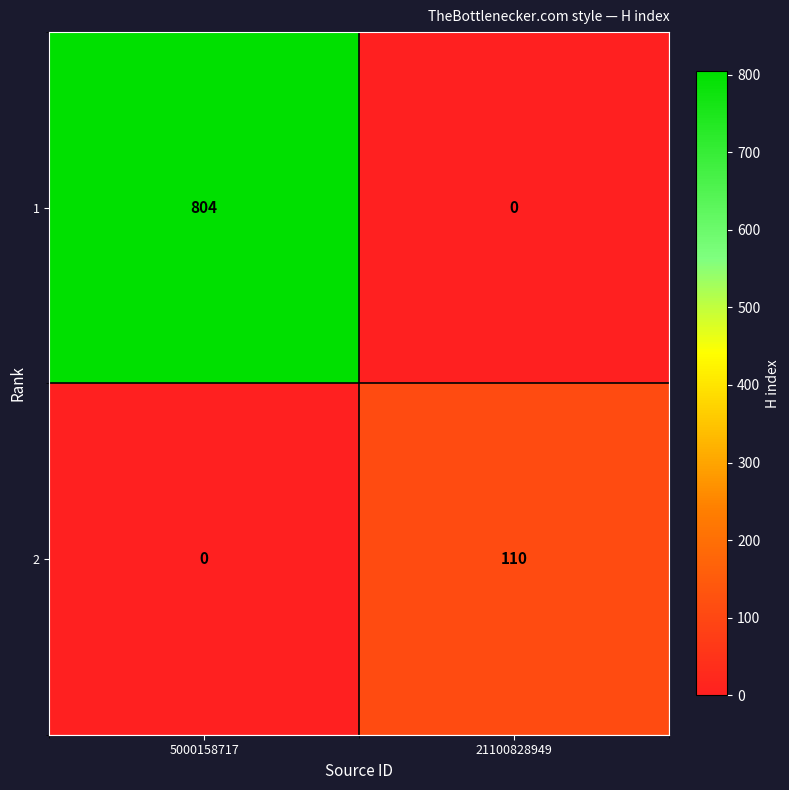

Between 5000158717 and 21100828949, which series saw the biggest shift?

1